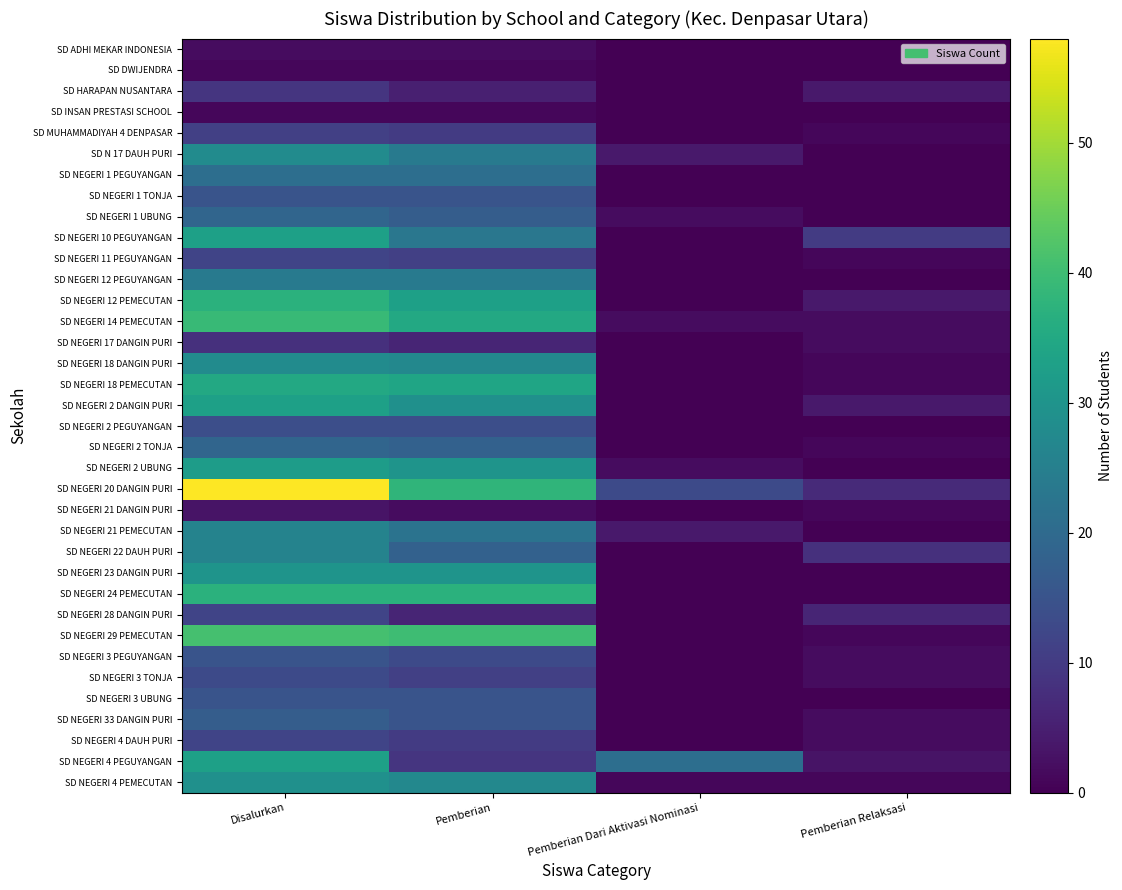

At which category does the chart reach its minimum across all series?

Pemberian Dari Aktivasi Nominasi